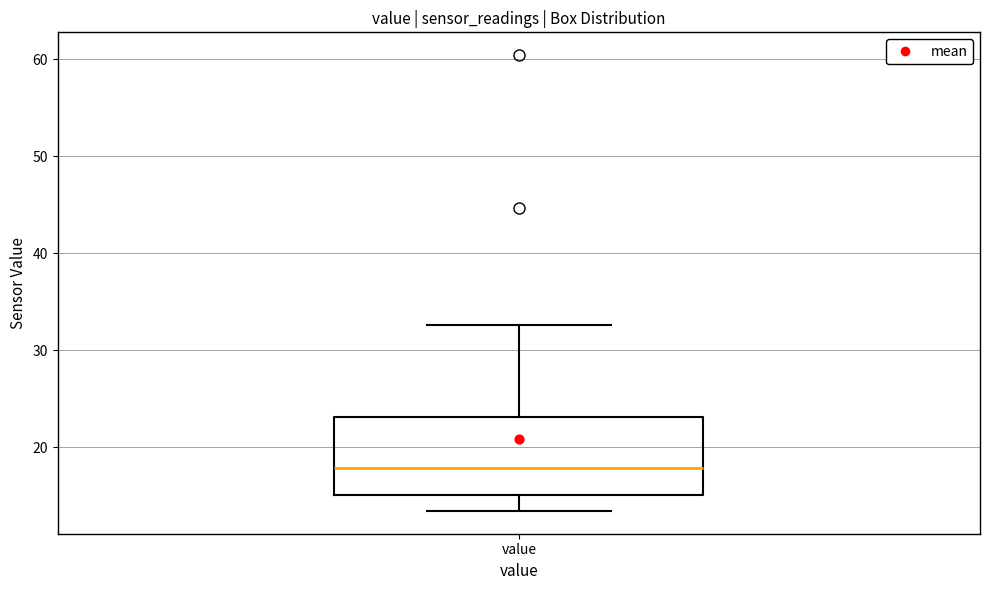

Transcribe this box plot: give where the median line is, the range the box spans, and where the two whiskers end, as read against the y-axis. The values are not printed on the chart, so give them approximately, as read against the axis.

median 18, box 15 to 23, whiskers 13 to 33